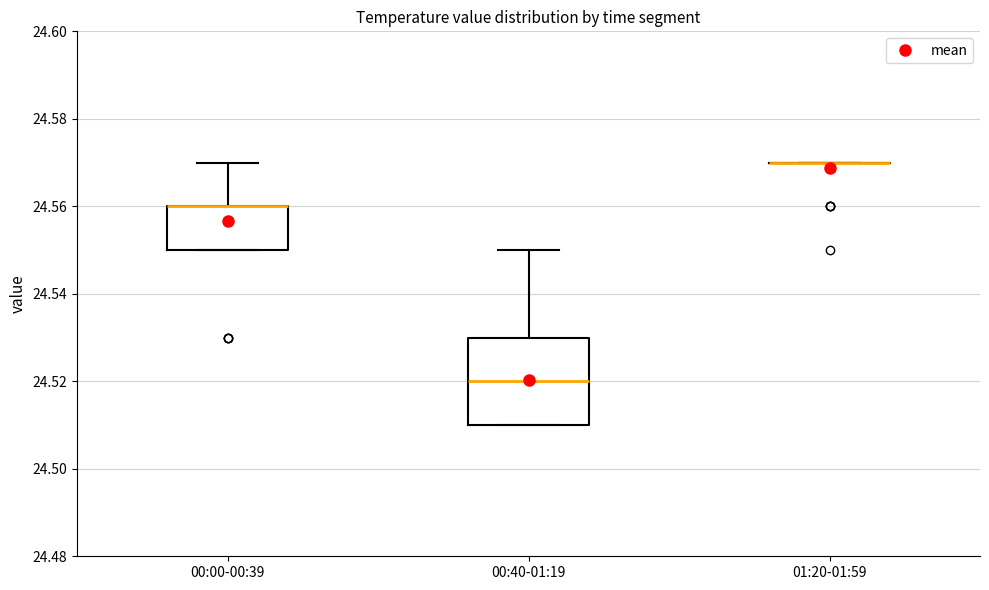

Which box is the tallest, from its lower edge to its upper edge?

00:40-01:19